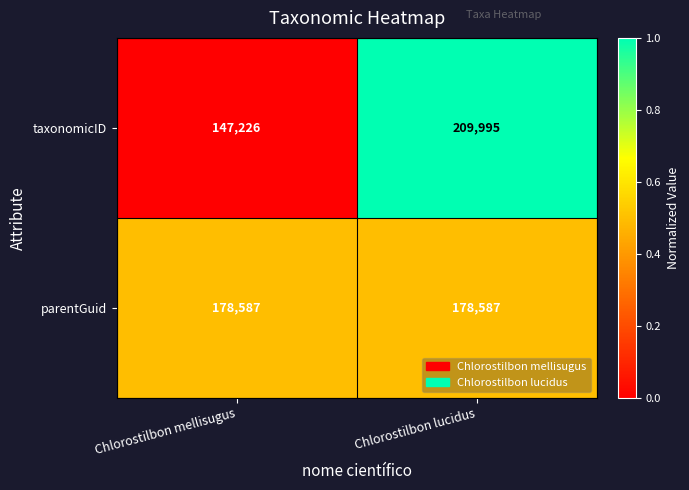

What is the sum of the parentGuid values at Chlorostilbon lucidus and Chlorostilbon mellisugus?

357174